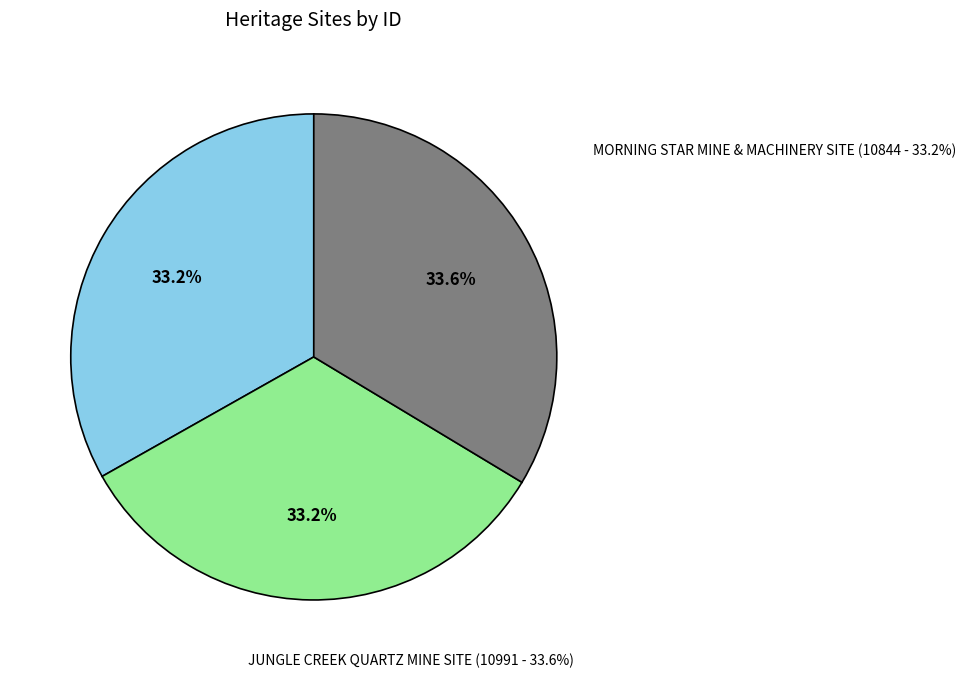

How many slices are in this pie chart?

3